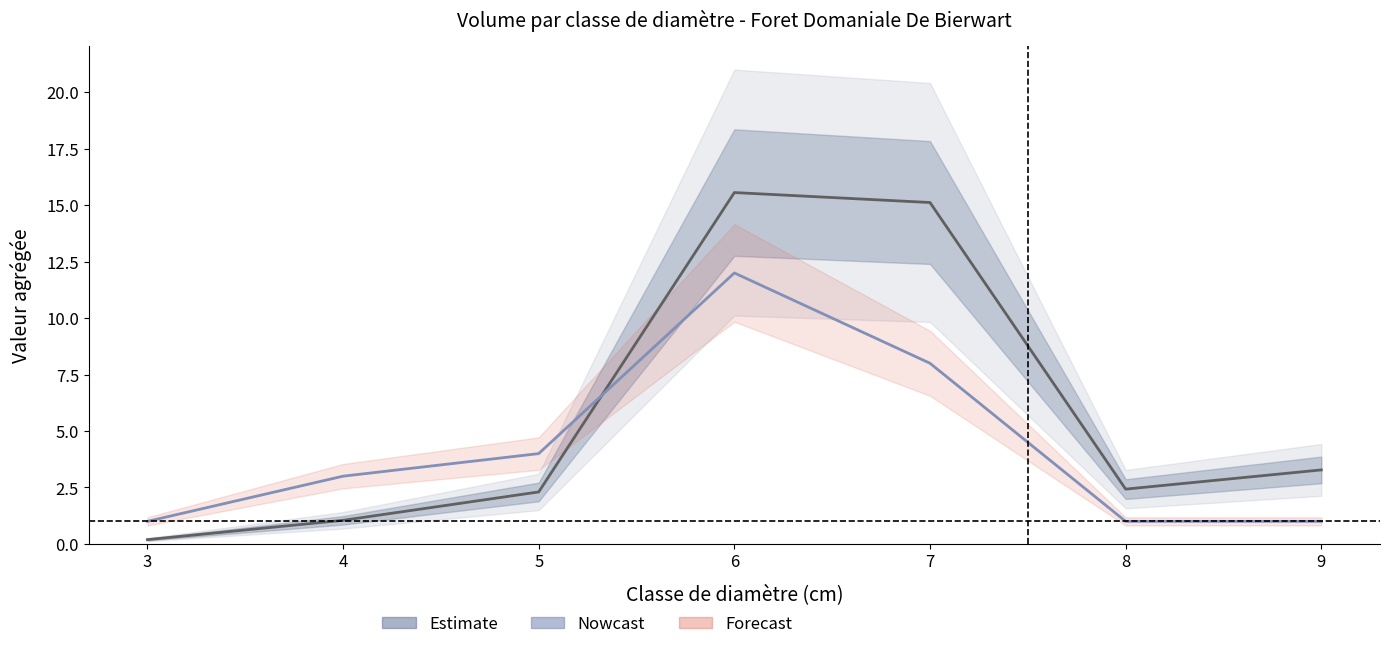

What is the spread (max minus min) of values at 3?

0.8